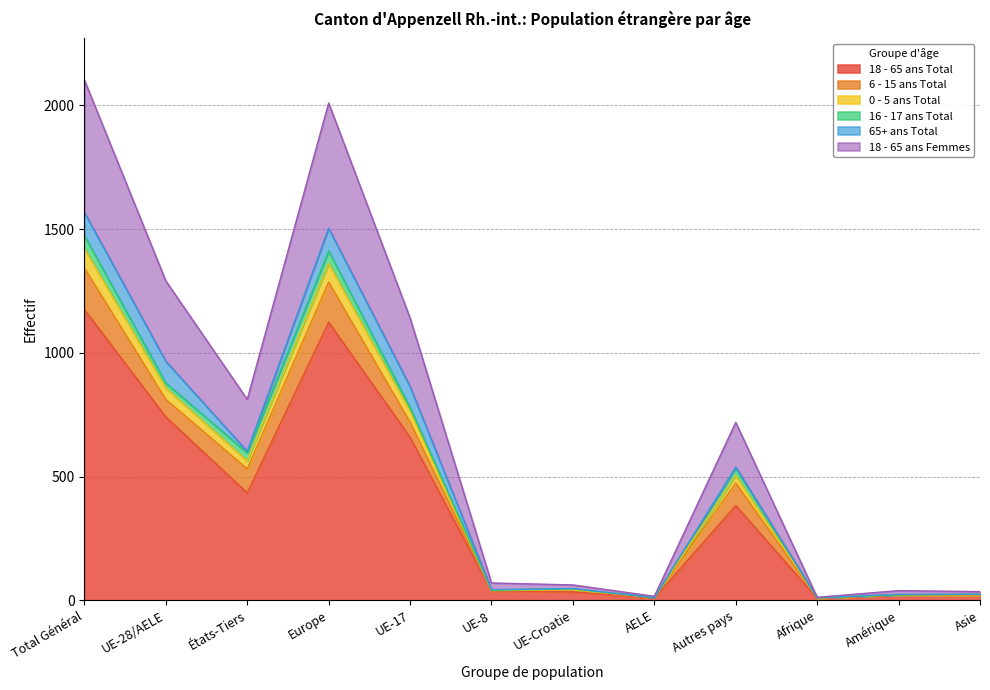

Does the chart display data point markers on the line(s)?

No